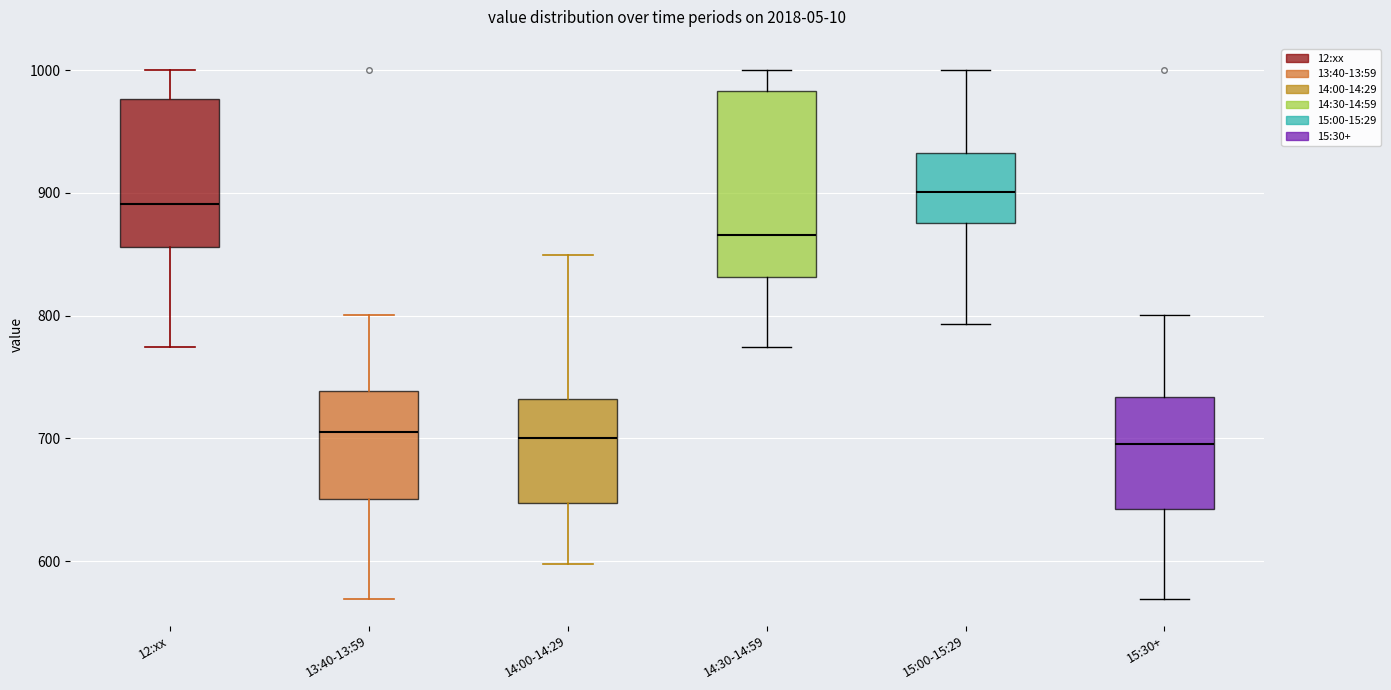

Reading left to right, read every box against the y-axis: the position of its median line, the range the box covers, and the ends of its whiskers. The values are not printed on the chart, so give them approximately, as read against the axis.

12:xx: median 890, box 860 to 980, whiskers 770 to 1000
13:40-13:59: median 710, box 650 to 740, whiskers 570 to 800
14:00-14:29: median 700, box 650 to 730, whiskers 600 to 850
14:30-14:59: median 870, box 830 to 980, whiskers 770 to 1000
15:00-15:29: median 900, box 880 to 930, whiskers 790 to 1000
15:30+: median 700, box 640 to 730, whiskers 570 to 800